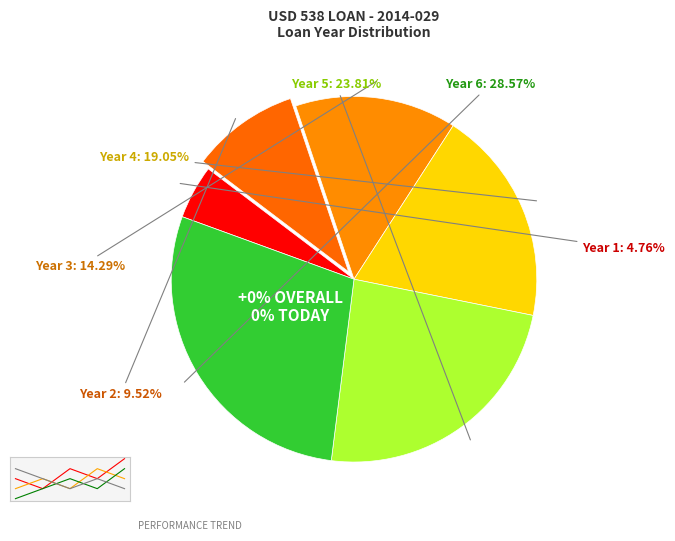

What is the ratio of the value at Year 1 to the value at Year 4?

0.2